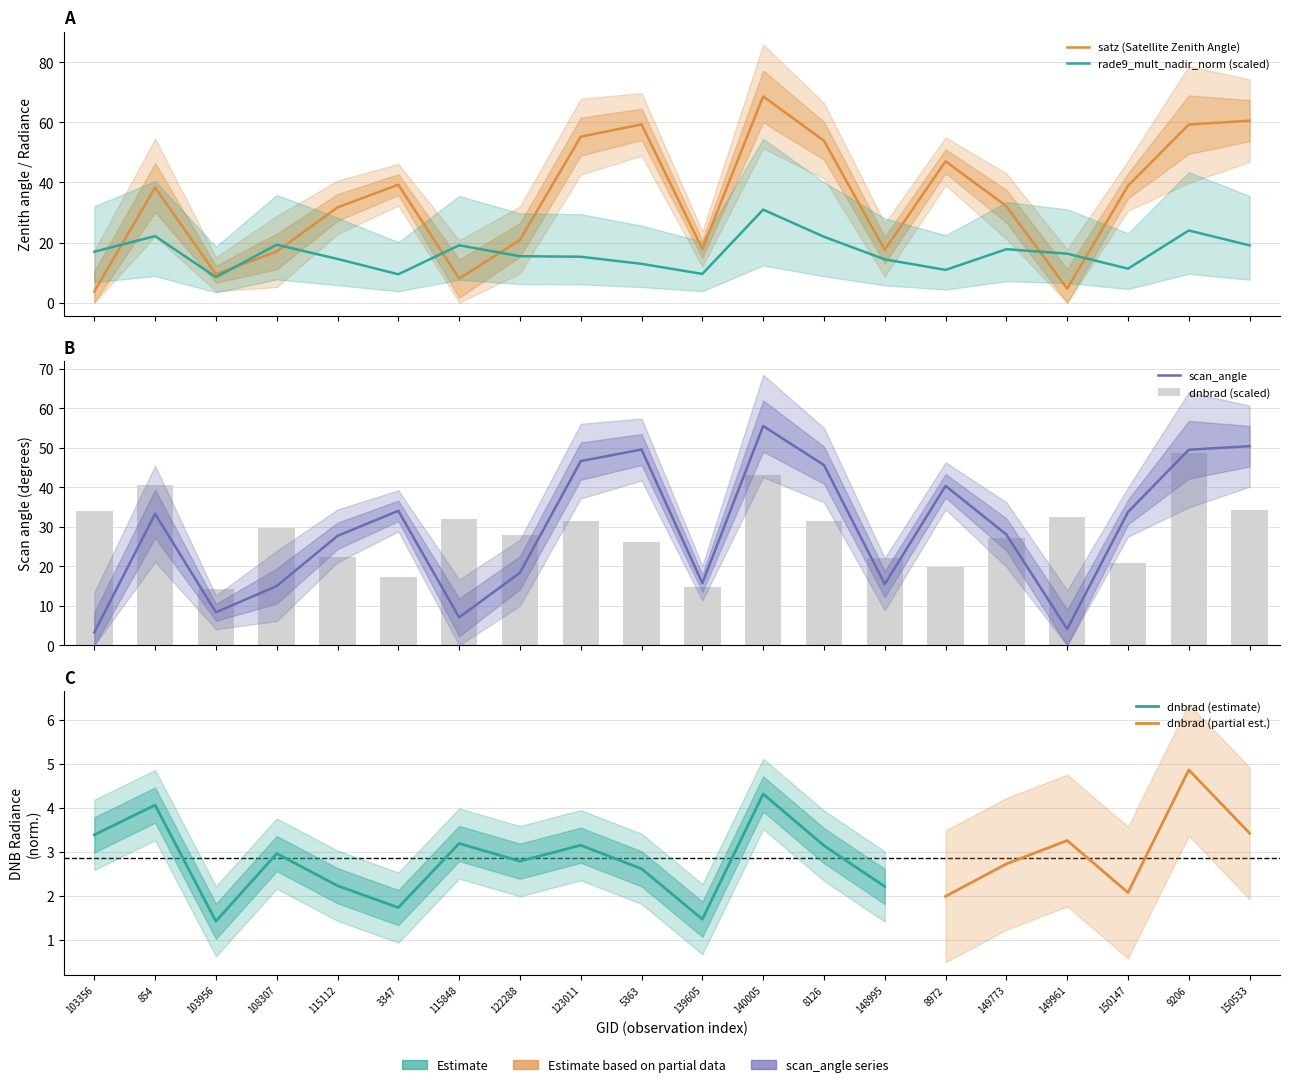

At which category is the sum across all series the highest?

140005